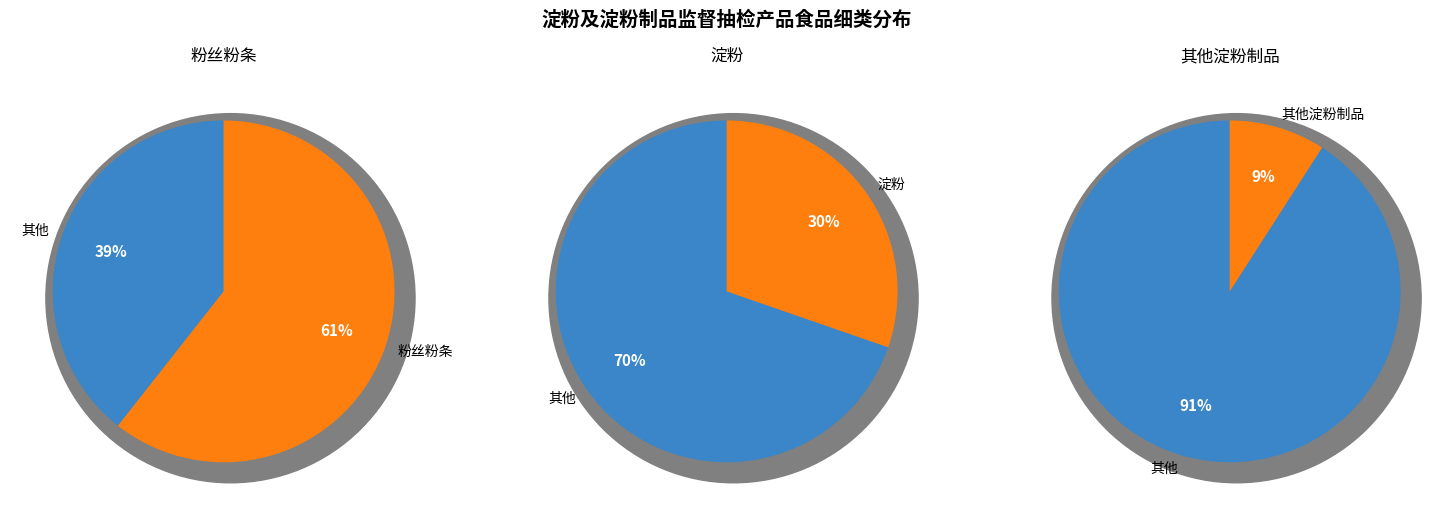

True or false: 粉丝粉条 accounts for 48% of the total.

False